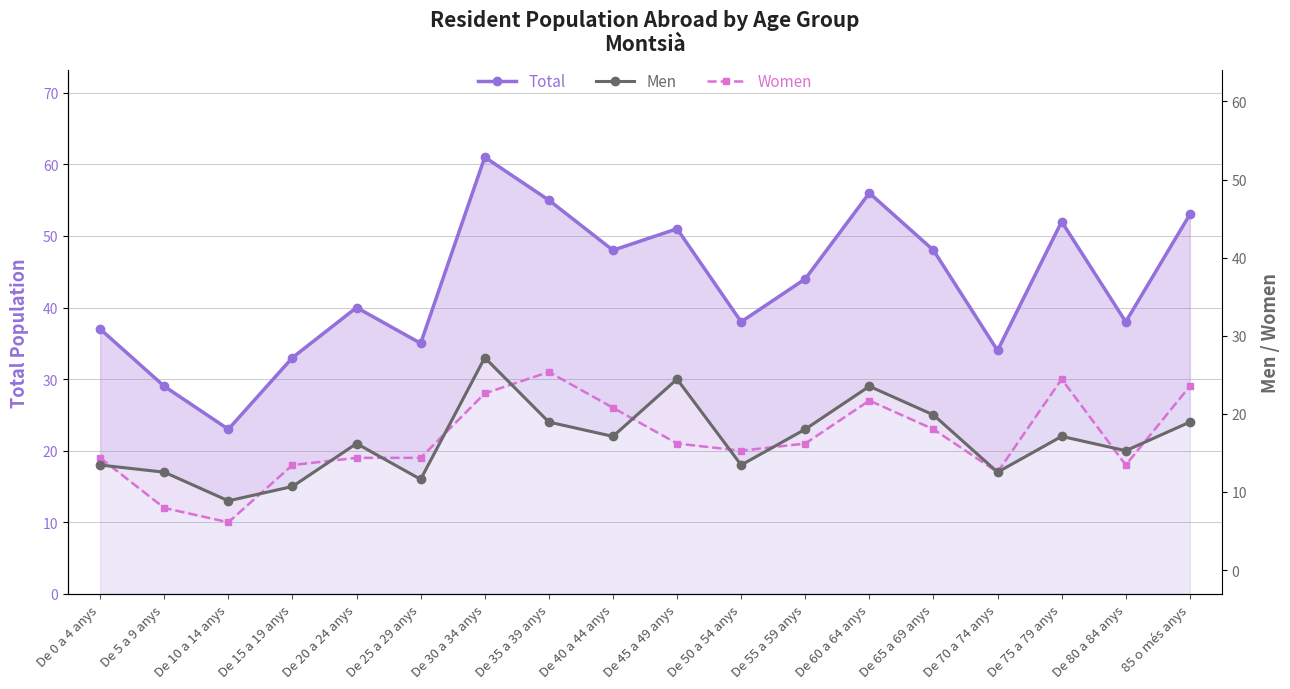

At which label is Total closest to 42?

De 20 a 24 anys